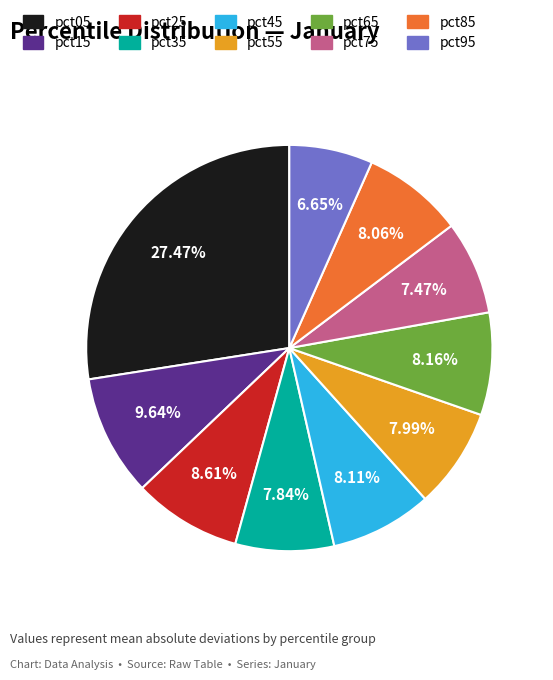

Is there any slice that represents more than half of the pie?

No